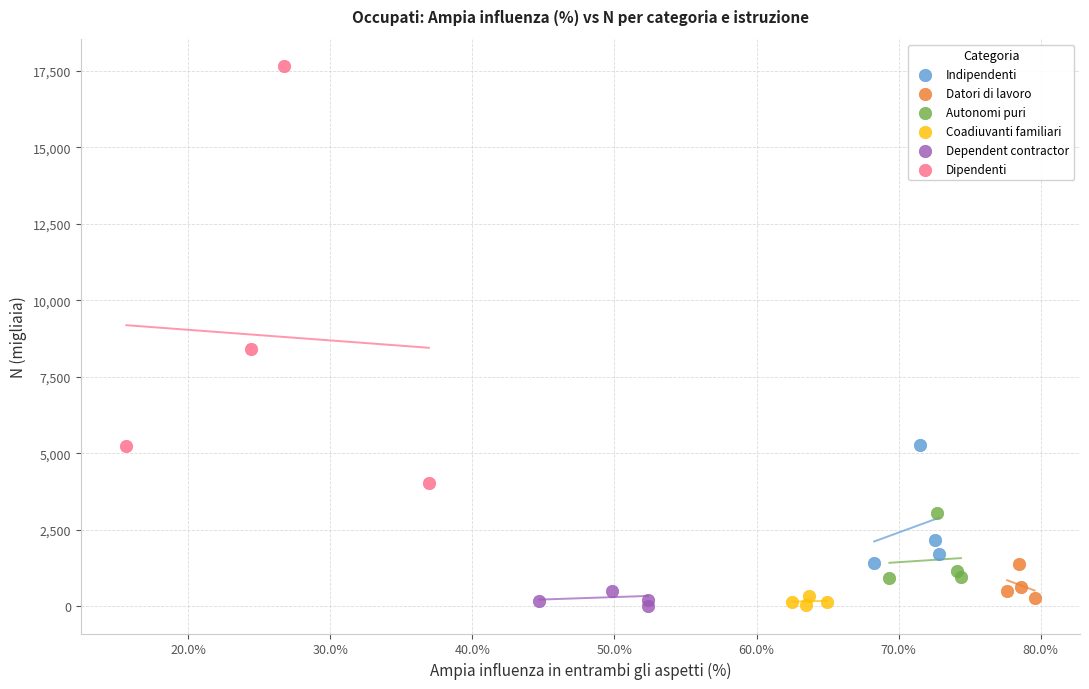

What are all the series names shown in the legend?

Indipendenti, Datori di lavoro, Autonomi puri, Coadiuvanti familiari, Dependent contractor, Dipendenti